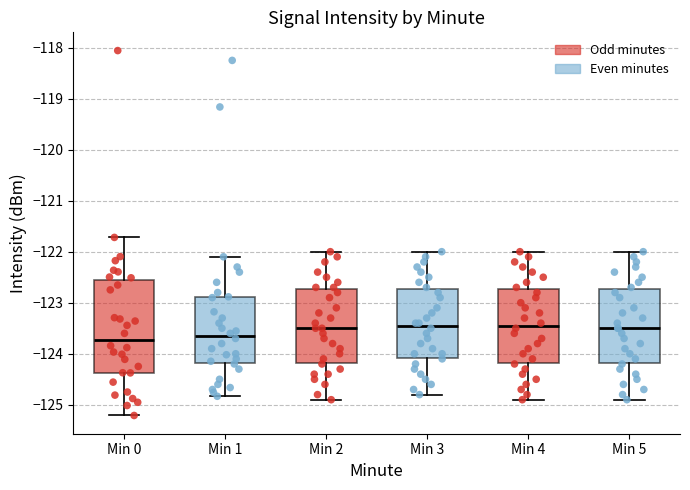

Reading left to right, read every box against the y-axis: the position of its median line, the range the box covers, and the ends of its whiskers. The values are not printed on the chart, so give them approximately, as read against the axis.

Min 0: median -123.7, box -124.4 to -122.5, whiskers -125.2 to -121.7
Min 1: median -123.6, box -124.2 to -122.9, whiskers -124.8 to -122.1
Min 2: median -123.5, box -124.2 to -122.7, whiskers -124.9 to -122.0
Min 3: median -123.4, box -124.1 to -122.7, whiskers -124.8 to -122.0
Min 4: median -123.4, box -124.2 to -122.7, whiskers -124.9 to -122.0
Min 5: median -123.5, box -124.2 to -122.7, whiskers -124.9 to -122.0